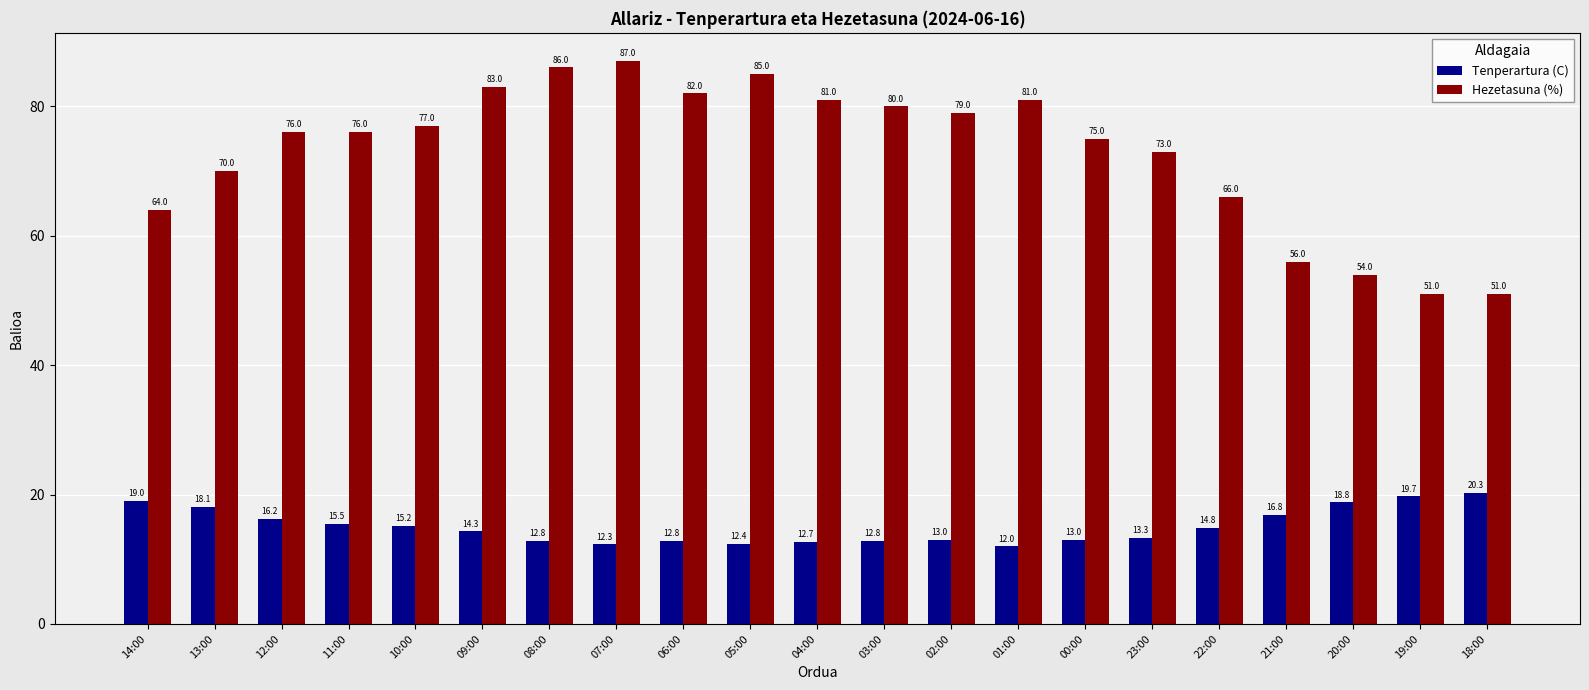

What is the difference between the highest and lowest values at 22:00?

51.2